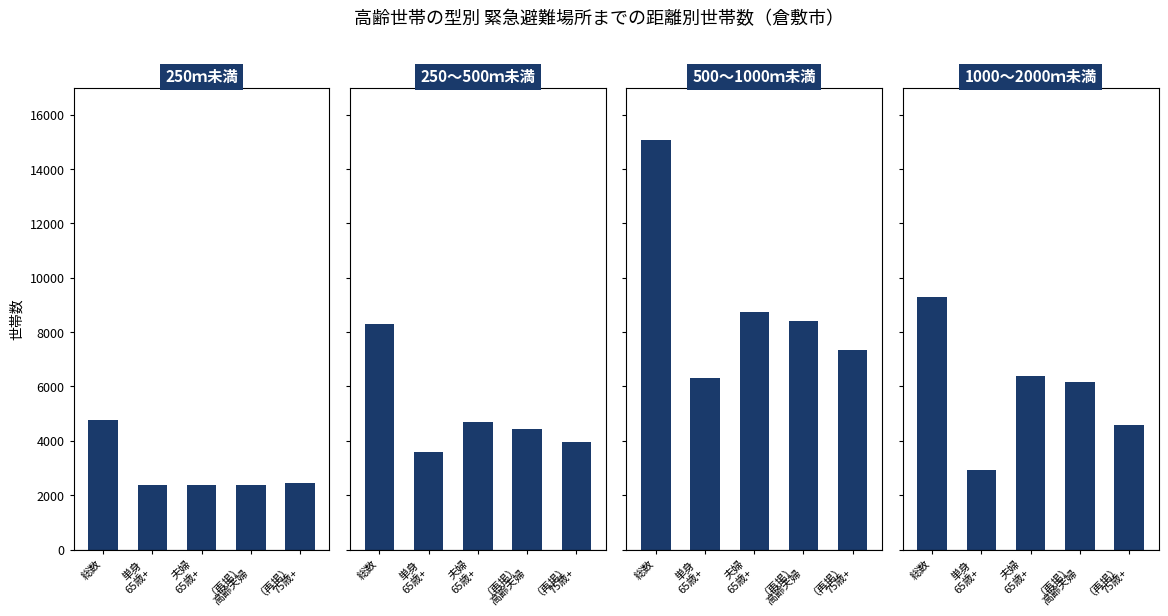

What is the spread (max minus min) of values at 夫婦
65歳+?

6350